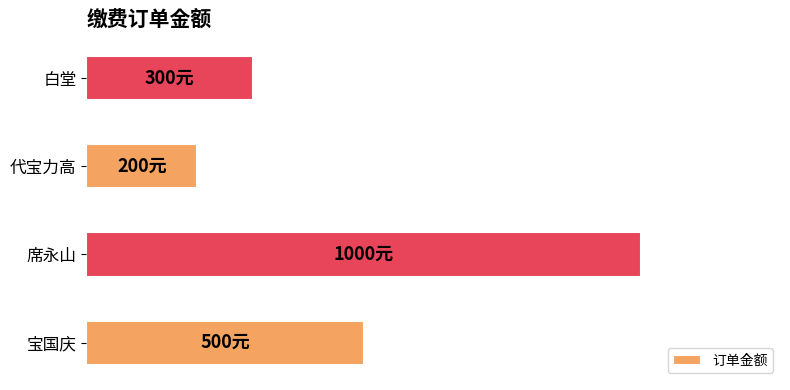

Does the chart contain any negative values?

No